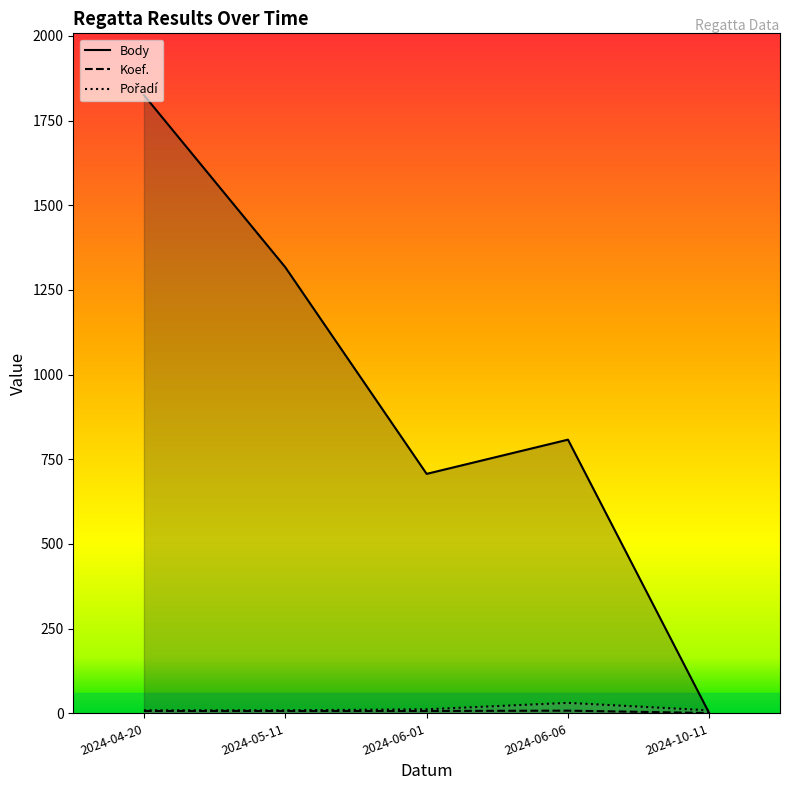

True or false: Koef. and Pořadí intersect in this chart.

False